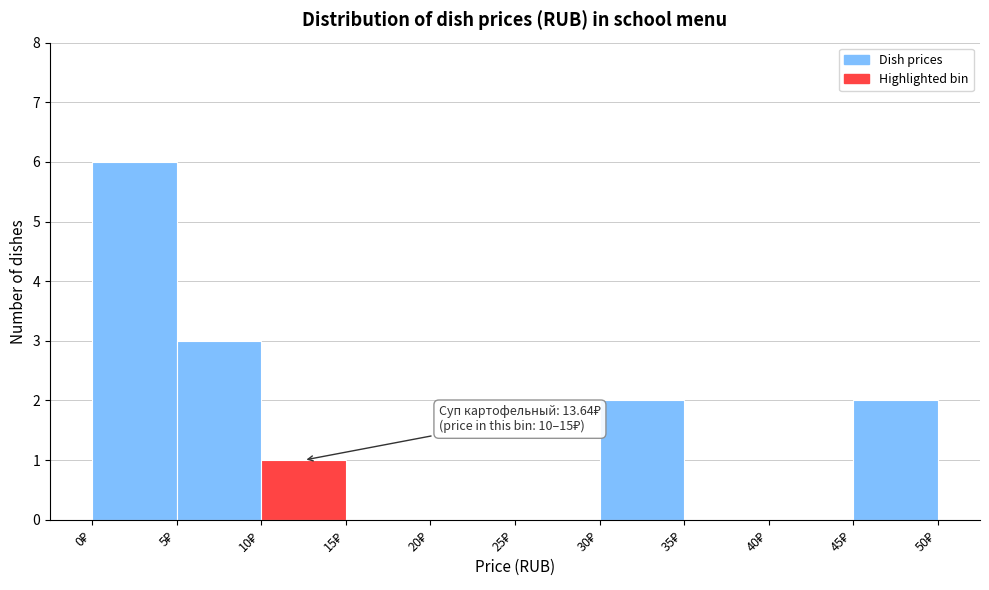

Over which range of the x-axis is the bar tallest?

0 to 5